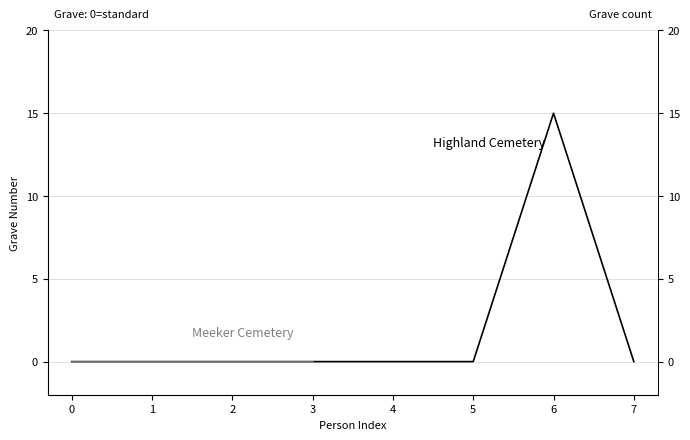

At which category does the data reach its first local peak?

6